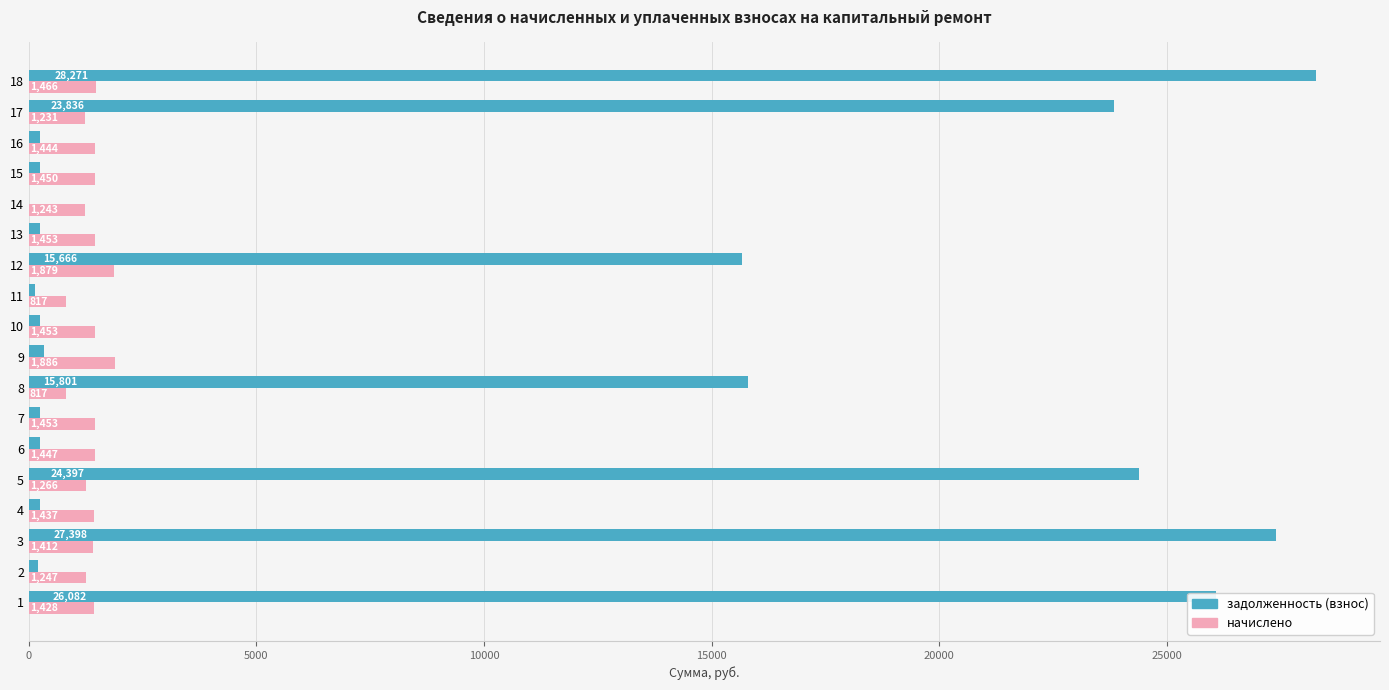

Which series changed the most between 7 and 12?

задолженность (взнос)